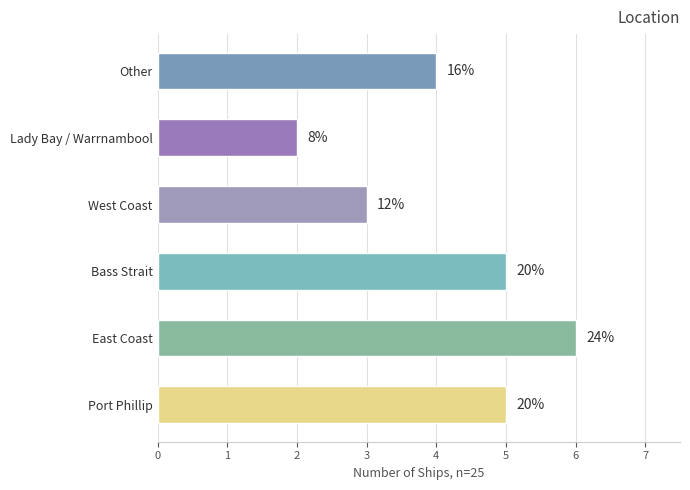

The chart shows a value of 3 at East Coast. True or false?

False